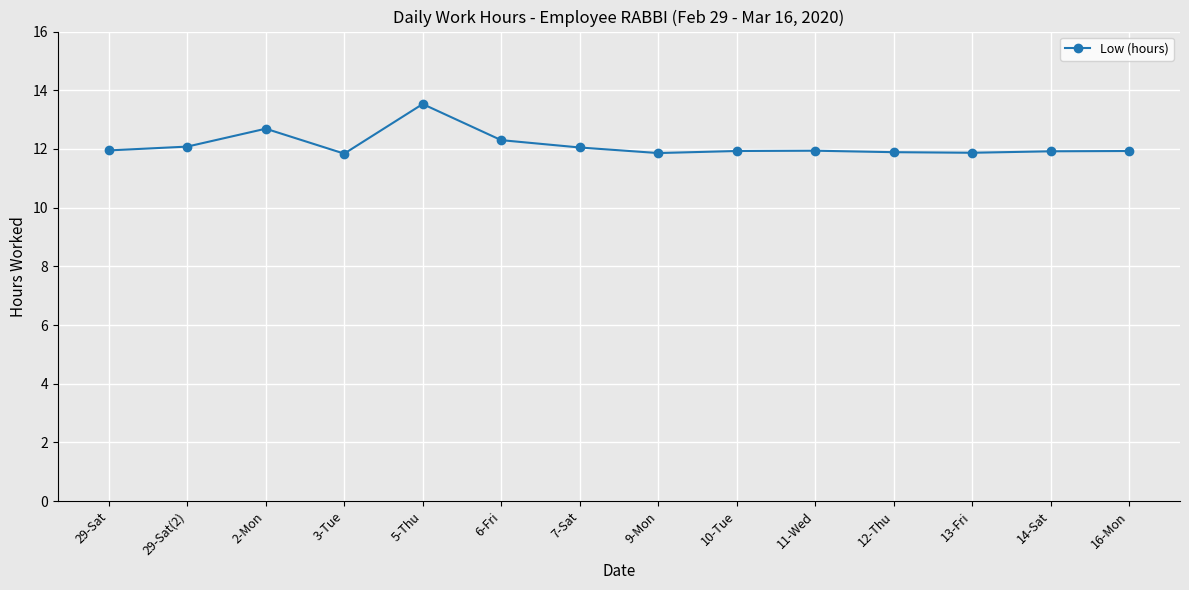

What is the ratio of the value at 7-Sat to the value at 5-Thu?

0.9